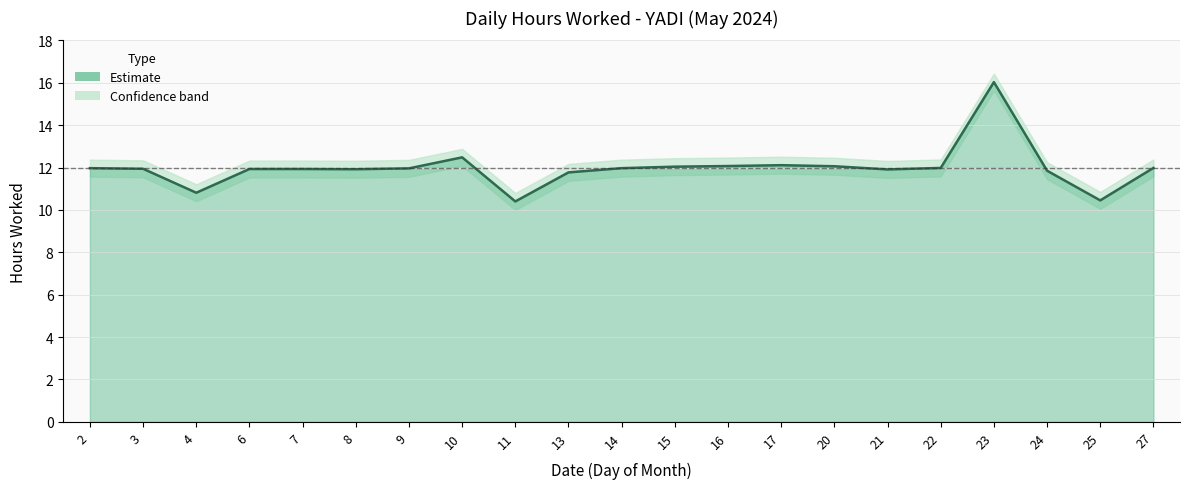

What is the difference between the values at 22 and 20?

0.1